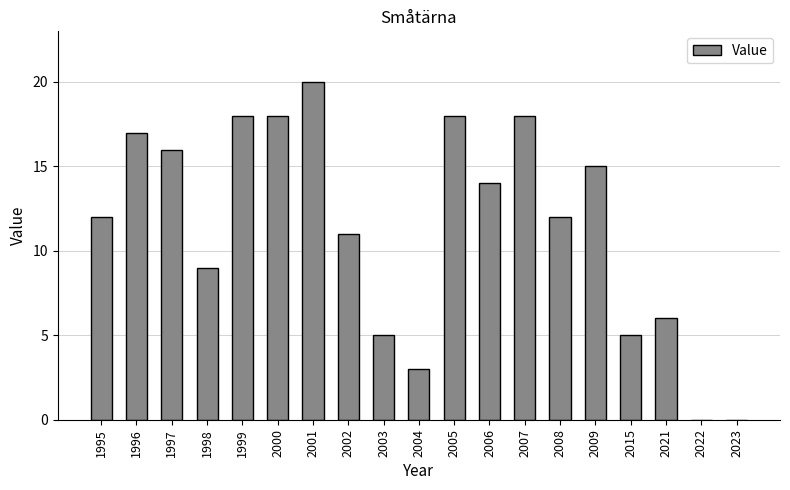

Are the bars horizontal?

No